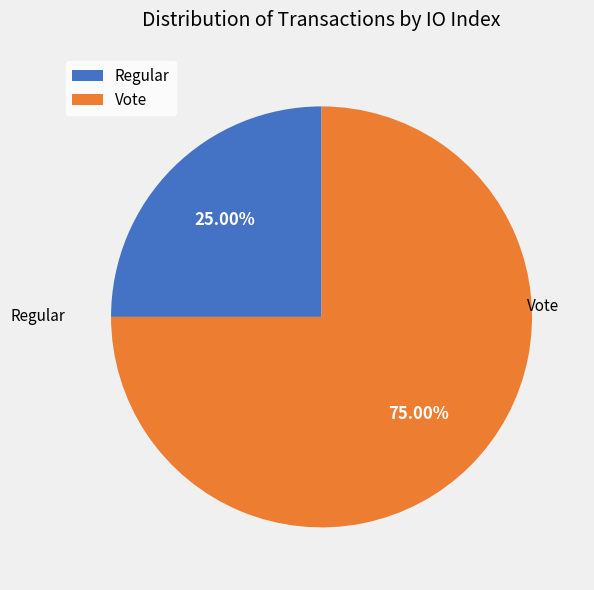

Is there any slice that represents more than half of the pie?

Yes